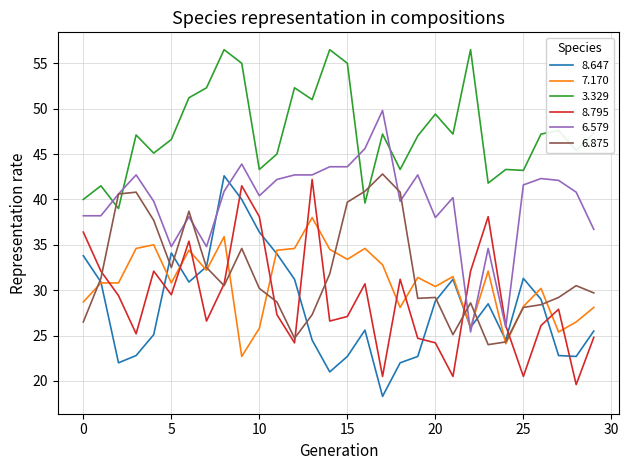

What is the lowest value of the 8.795 series?

19.6